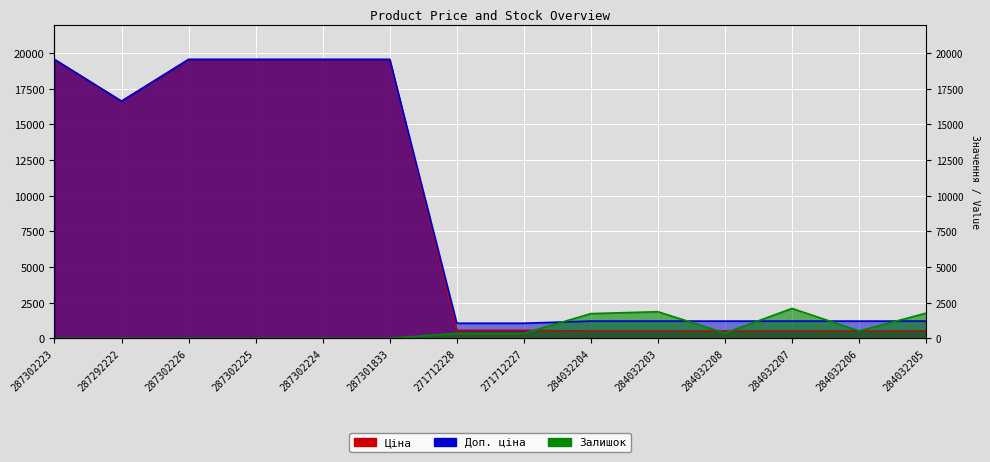

At which label is Залишок closest to 1049?

284032206